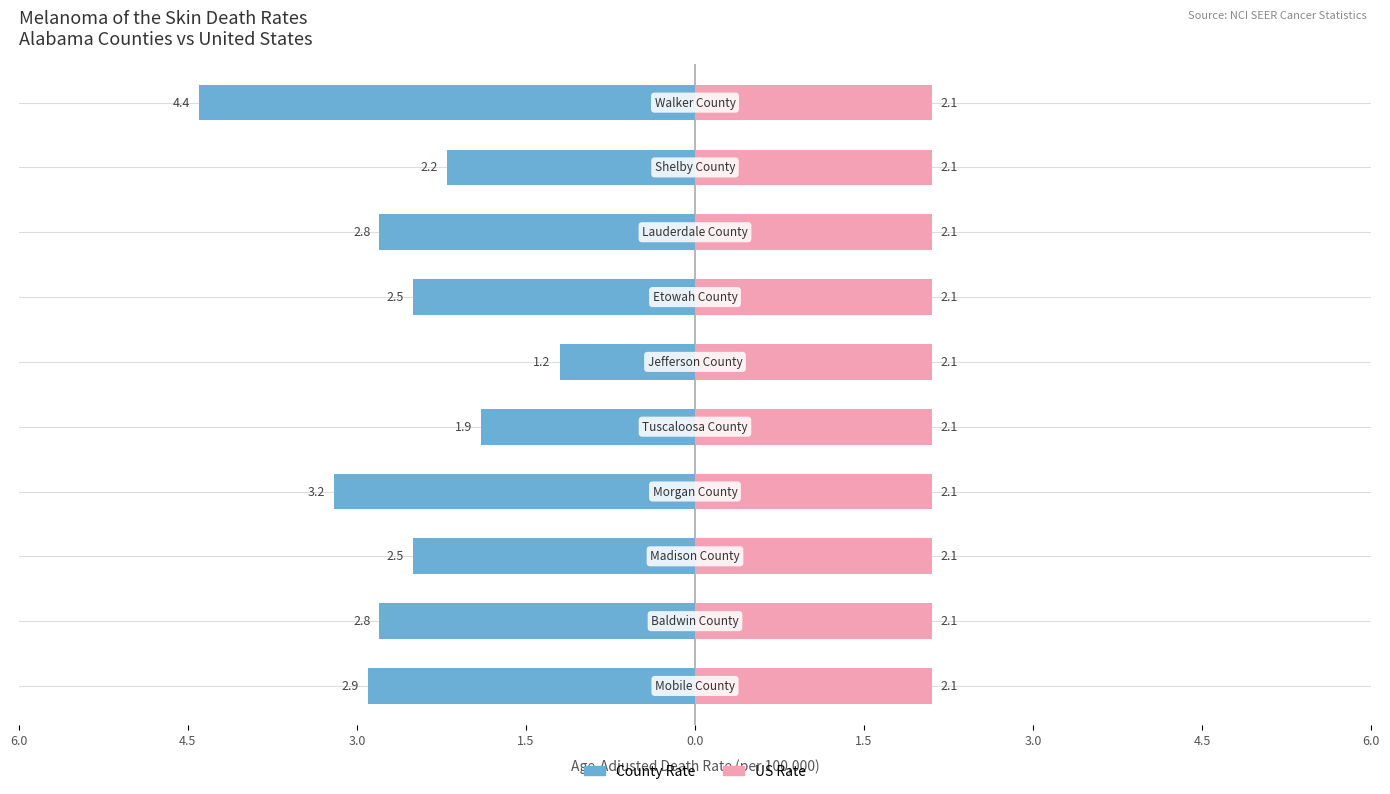

How many data points does each series have?

10